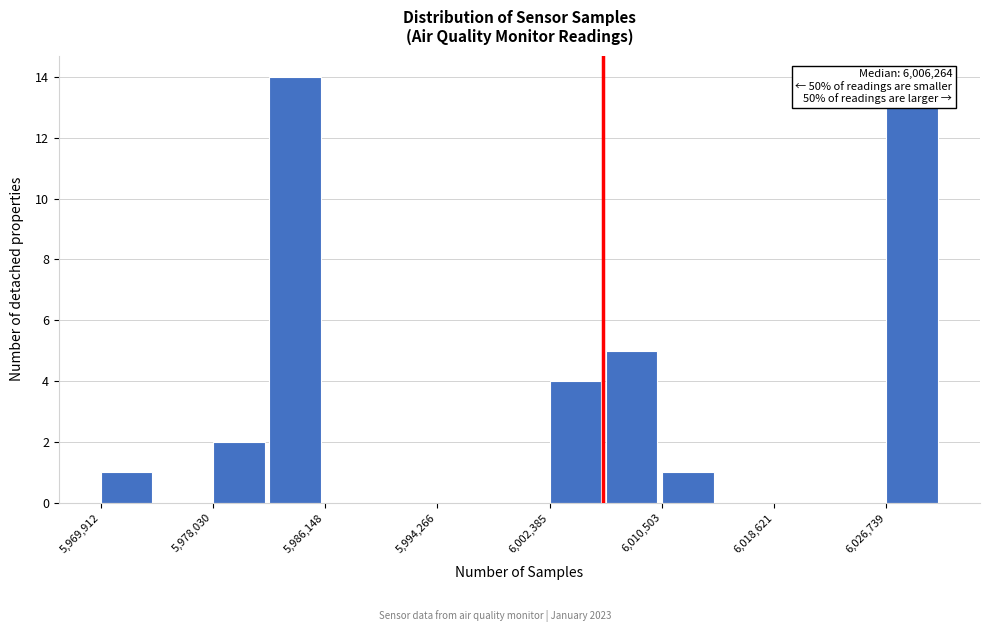

Which range on the x-axis has the tallest bar?

5982000 to 5986000